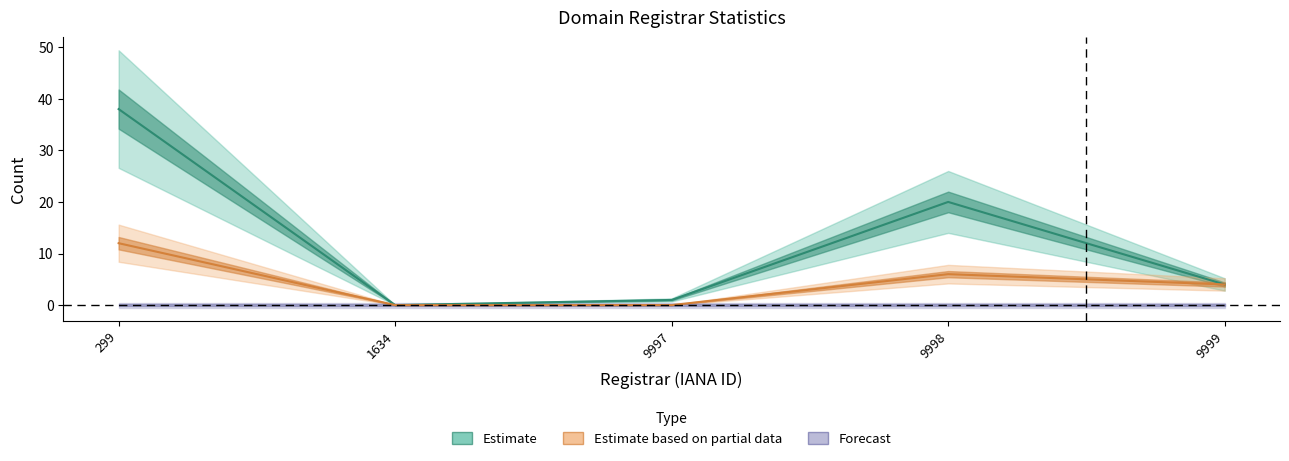

The value of total-domains at 9999 is 4. True or false?

True